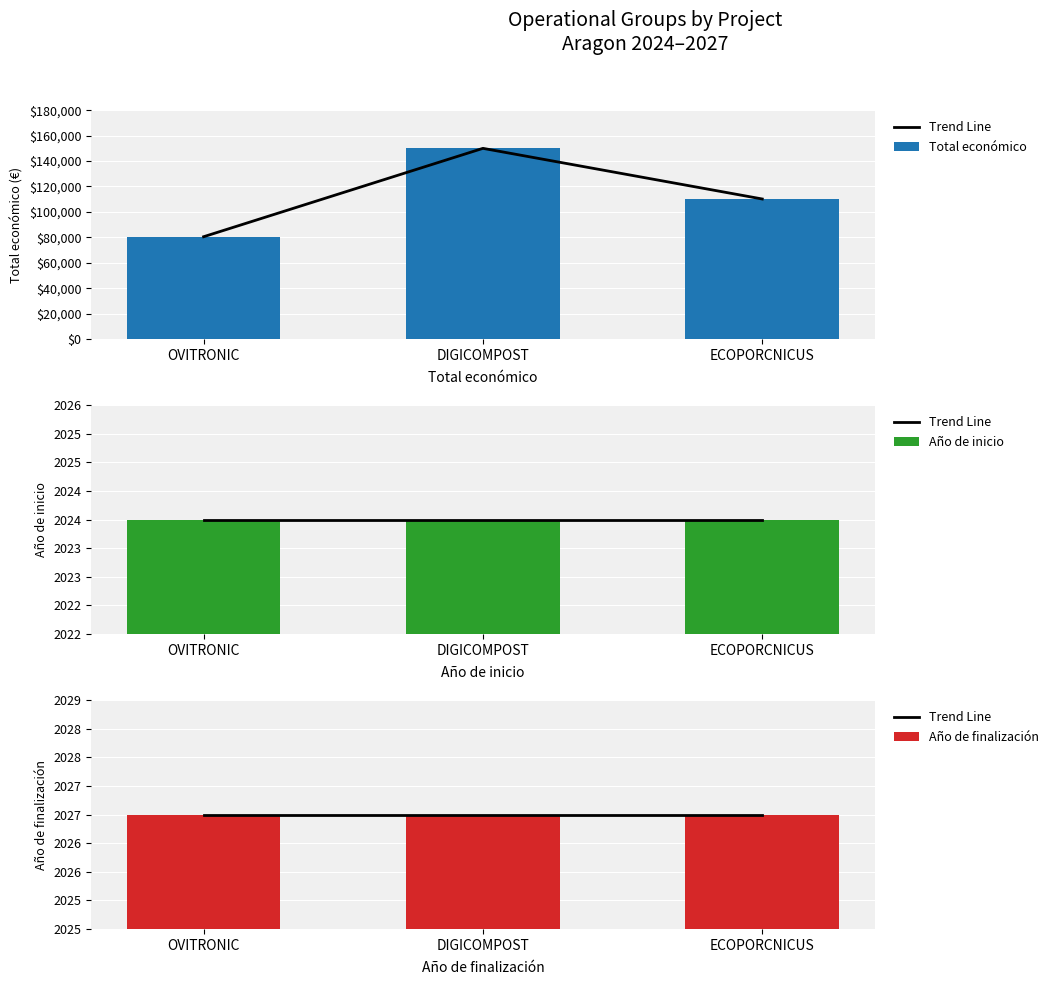

Reading left to right, transcribe all the data shown in this chart.

Trend Line: OVITRONIC=2027	DIGICOMPOST=2027	ECOPORCNICUS=2027
Total económico: OVITRONIC=80498	DIGICOMPOST=150000	ECOPORCNICUS=110168
Año de inicio: OVITRONIC=2024	DIGICOMPOST=2024	ECOPORCNICUS=2024
Año de finalización: OVITRONIC=2027	DIGICOMPOST=2027	ECOPORCNICUS=2027